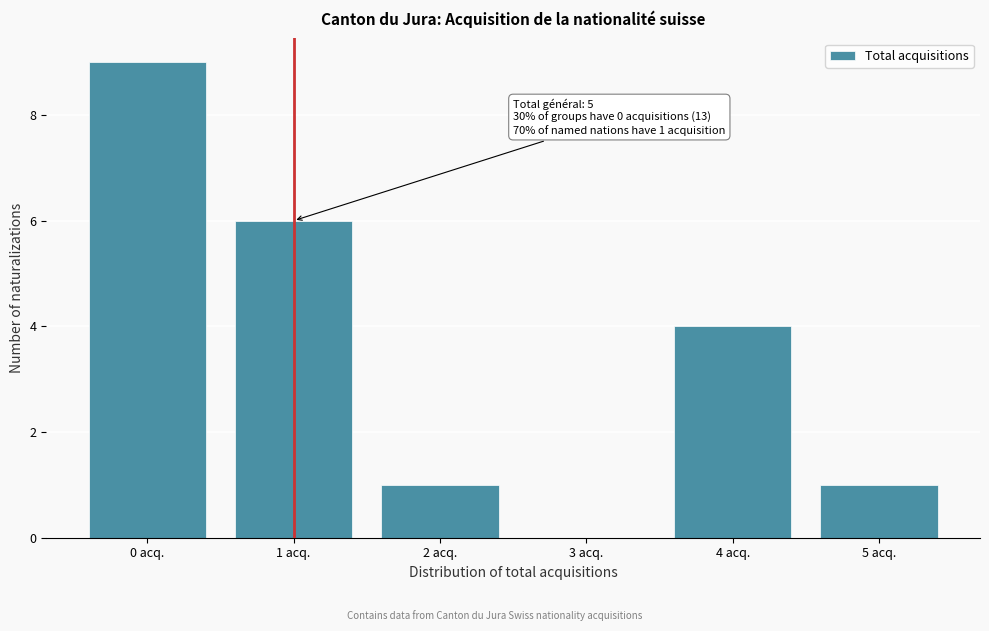

Reading right to left, what are all the values shown in this chart?

5 acq.=1	4 acq.=4	3 acq.=0	2 acq.=1	1 acq.=6	0 acq.=9